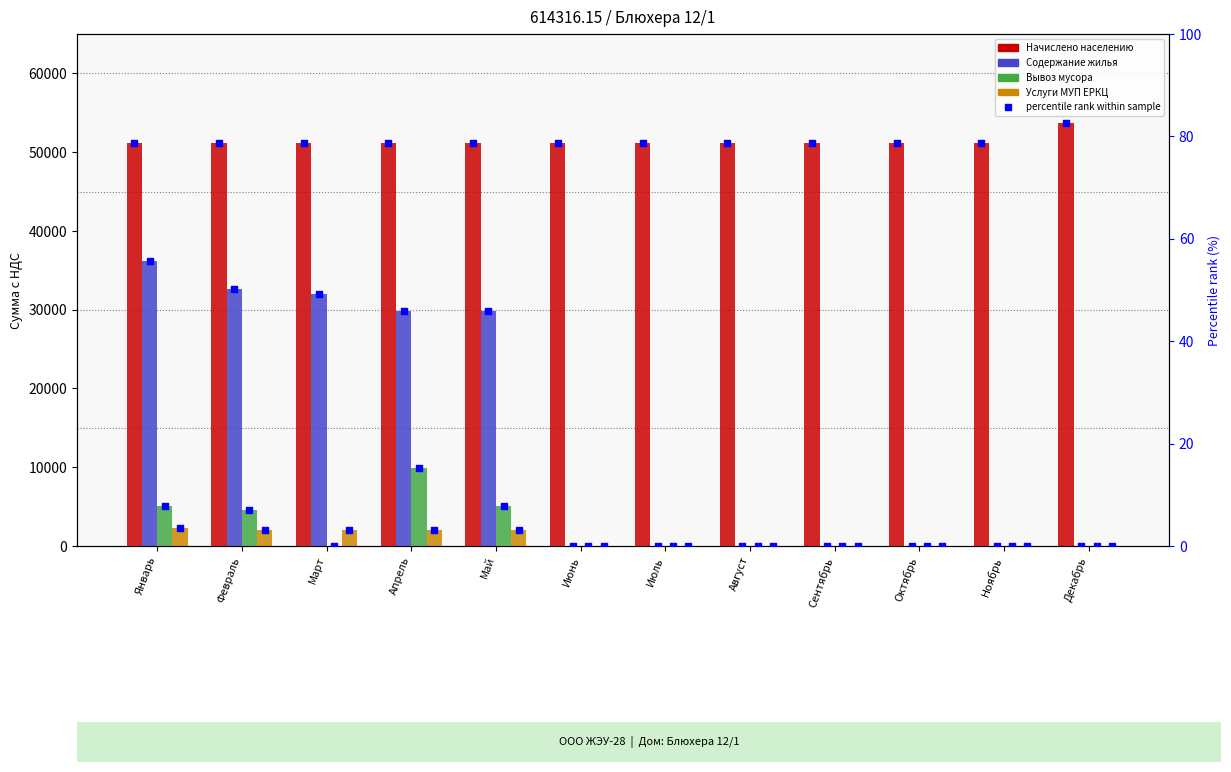

Which series reaches the minimum Y coordinate?

Содержание жилья